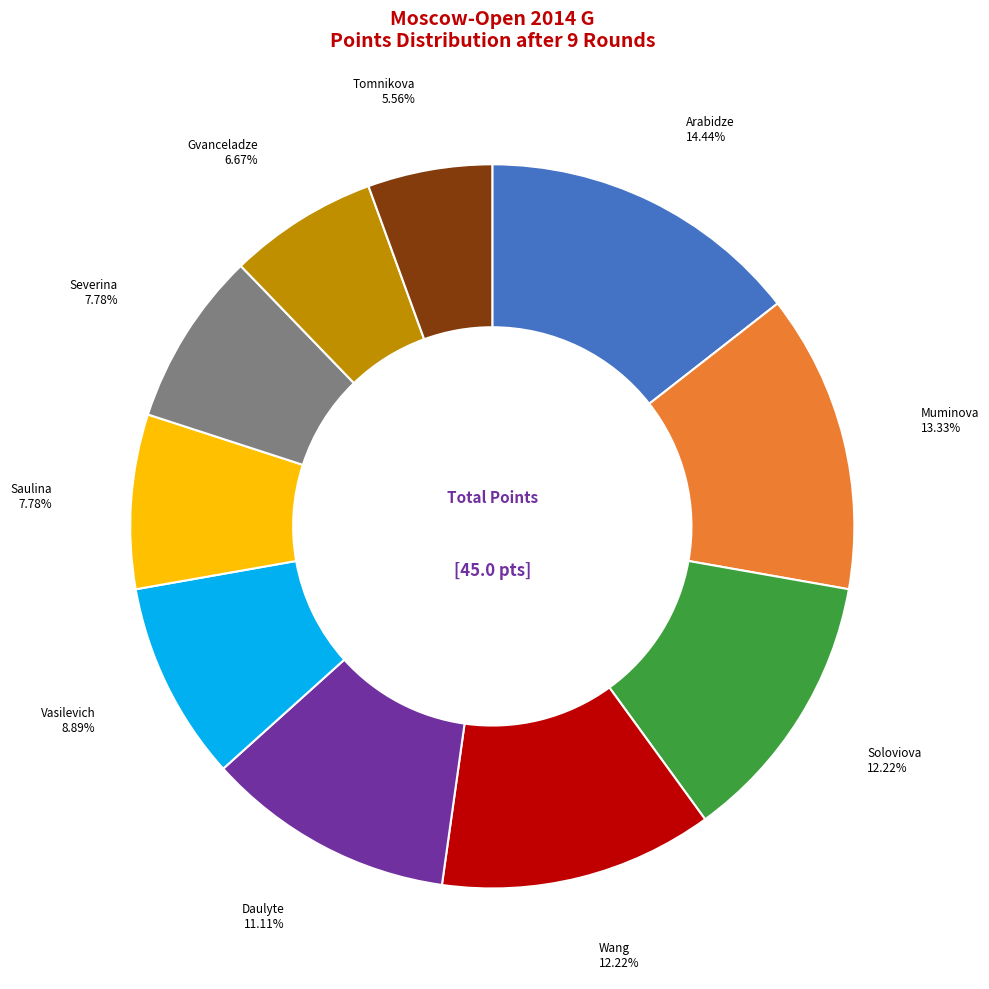

Is there a majority slice in this chart?

No